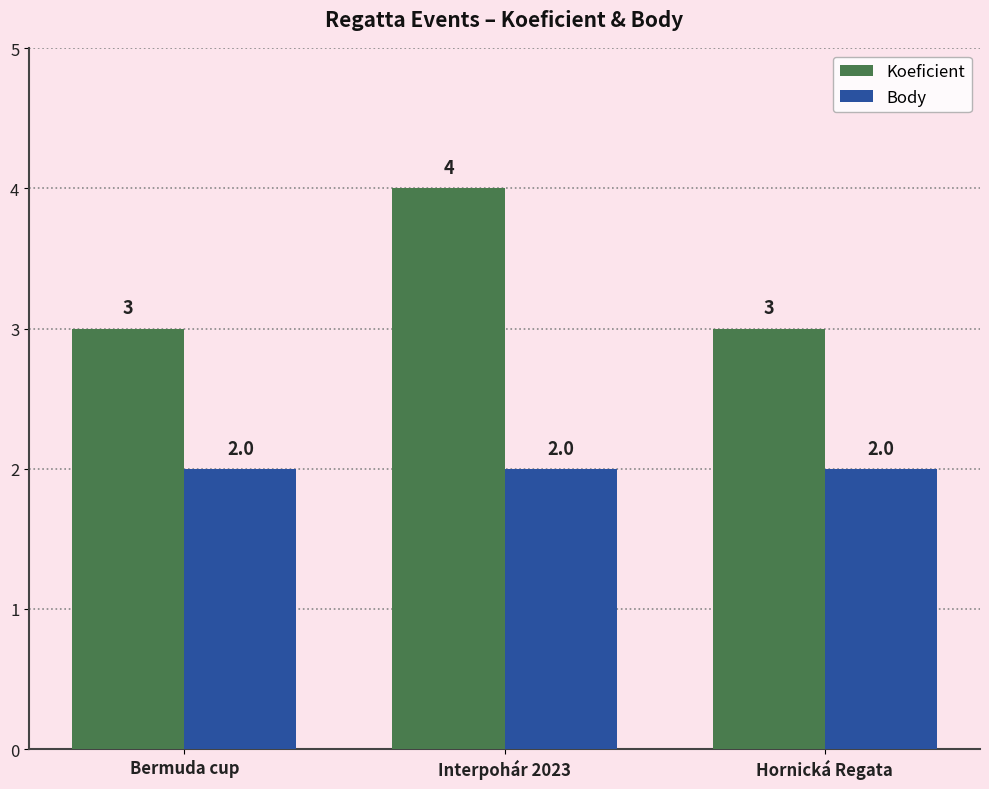

Count the Koeficient values in the range 3 to 4.

3